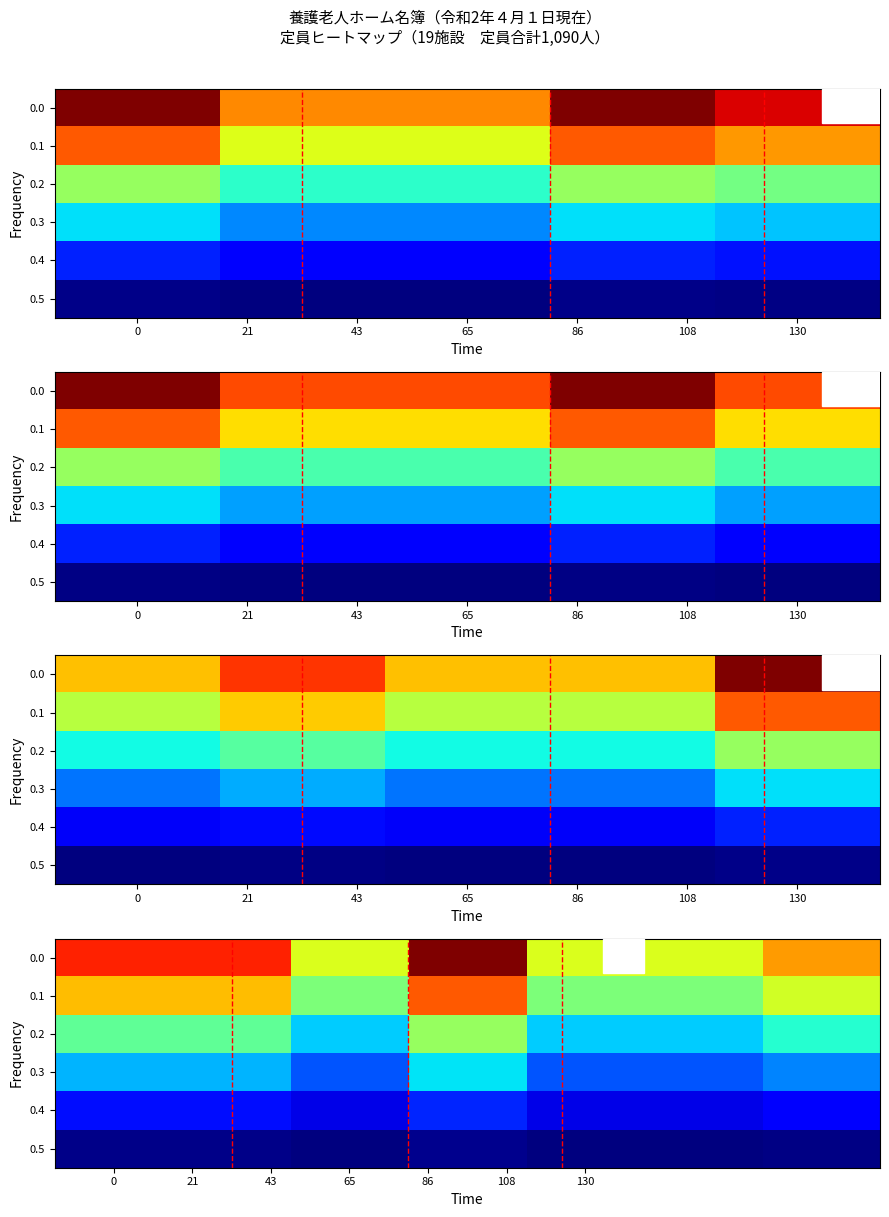

Rank the series by their average value, from lowest to highest.

0.5, 0.4, 0.3, 0.2, 0.1, 0.0